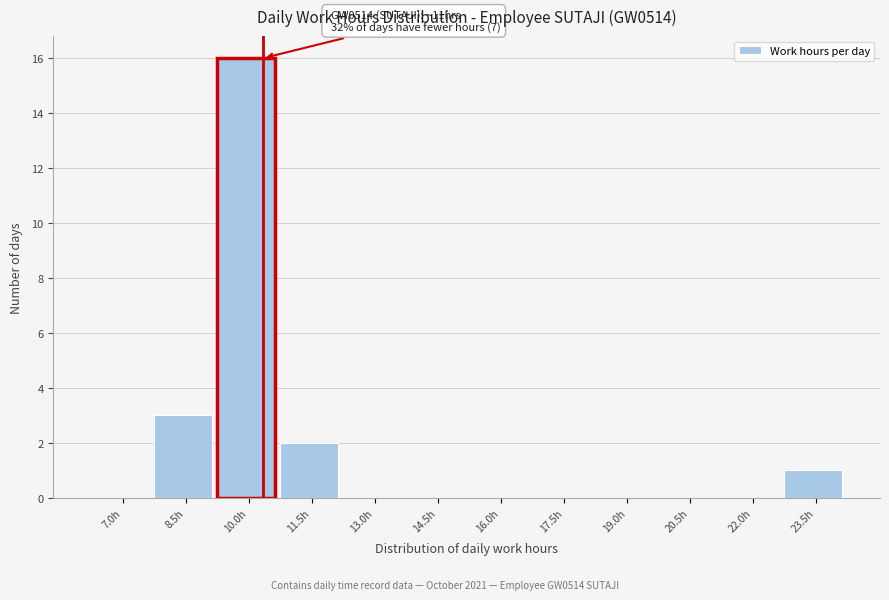

Reading left to right, extract all data points from this chart.

7.0h=0	8.5h=3	10.0h=16	11.5h=2	13.0h=0	14.5h=0	16.0h=0	17.5h=0	19.0h=0	20.5h=0	22.0h=0	23.5h=1